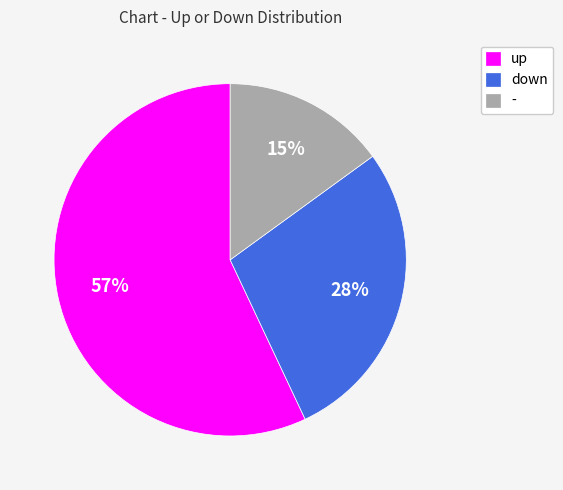

What percentage is the up slice, to the nearest percent?

57%